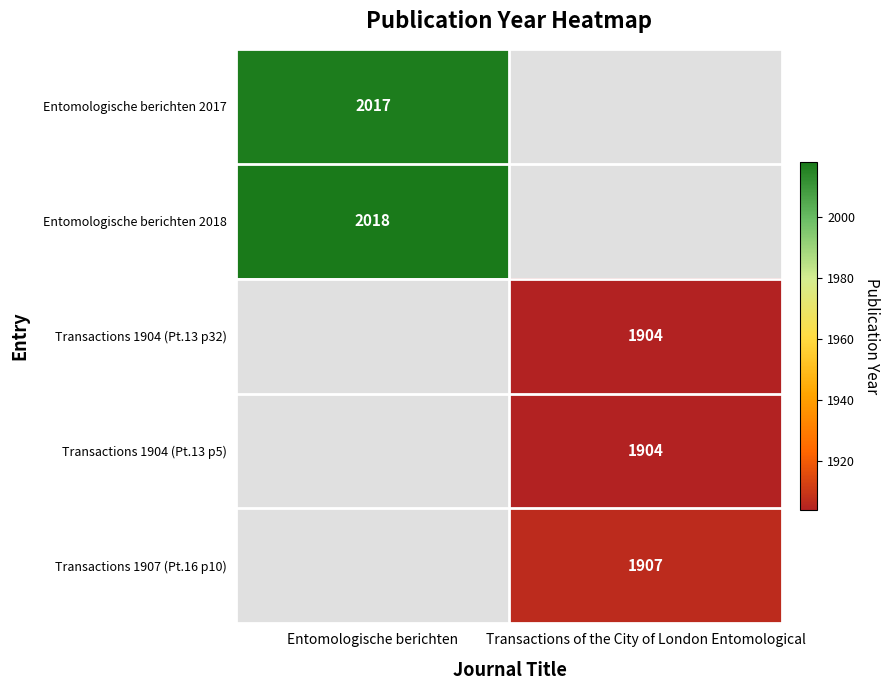

True or false: Transactions 1904 (Pt.13 p32) has a value of 926 at Transactions of the City of London Entomological.

False